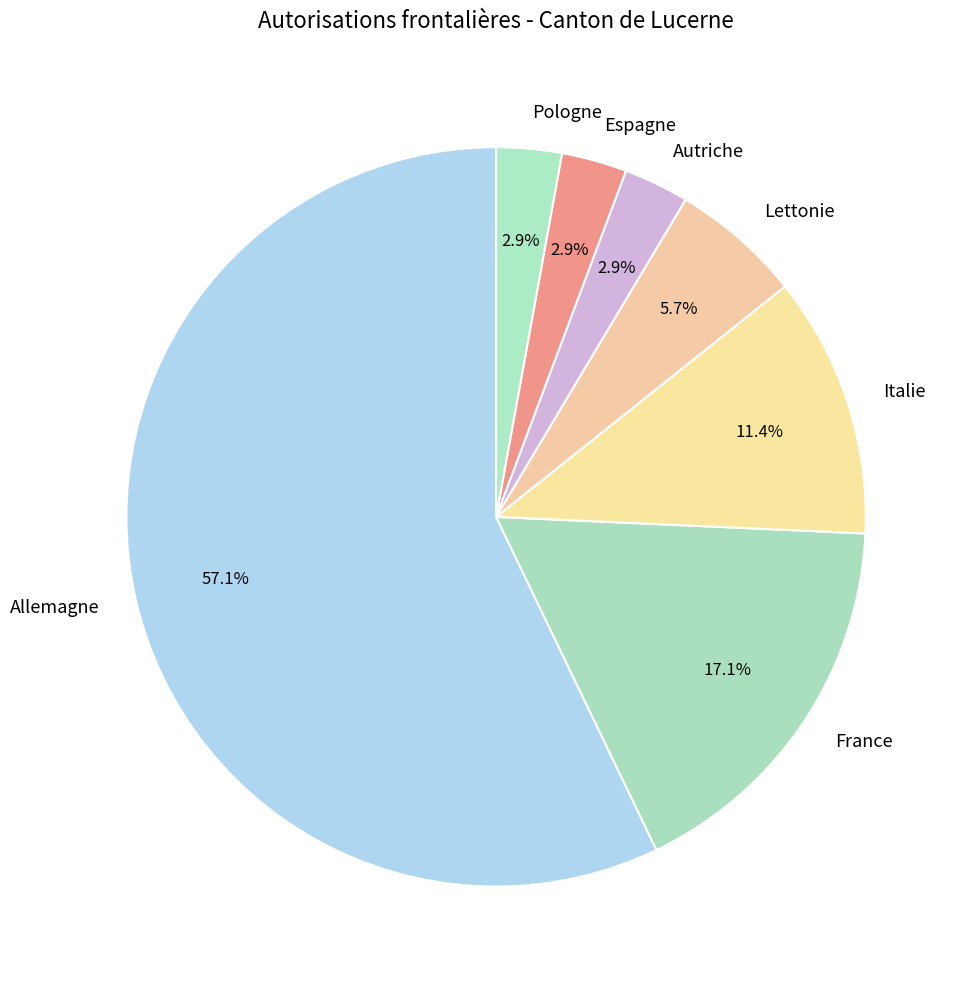

Which category has the biggest portion of the pie?

Allemagne